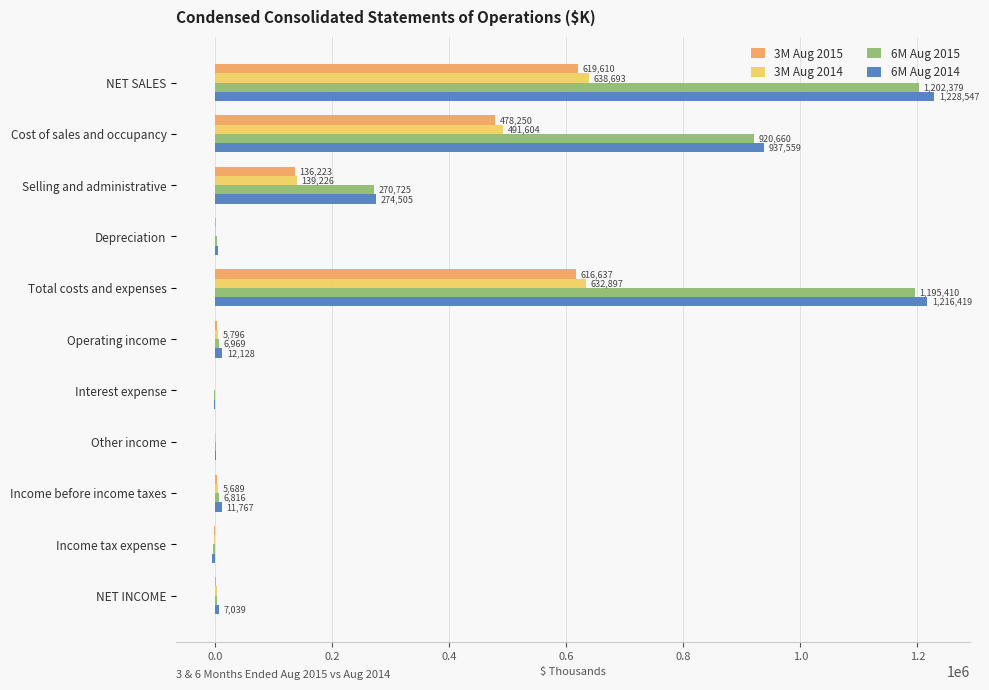

Which series has the largest total across all categories?

6M Aug 2014